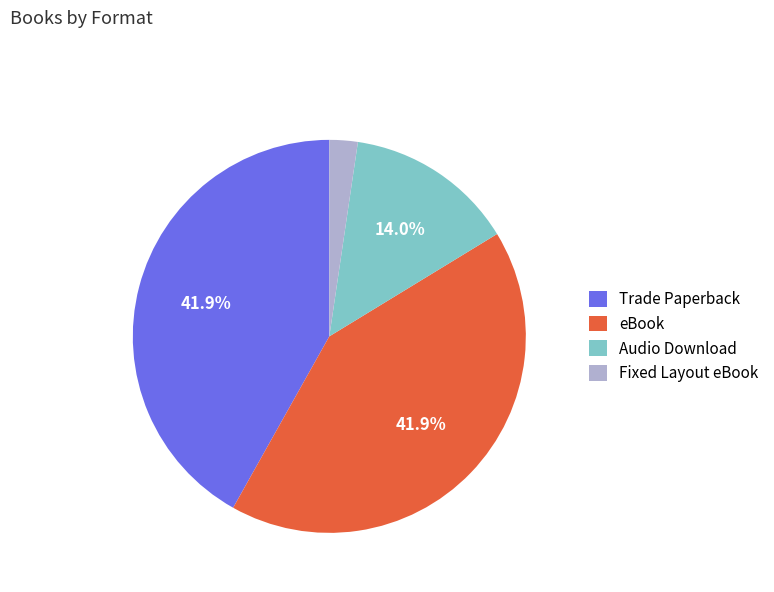

To the nearest percent, what percentage of the pie is Trade Paperback?

42%